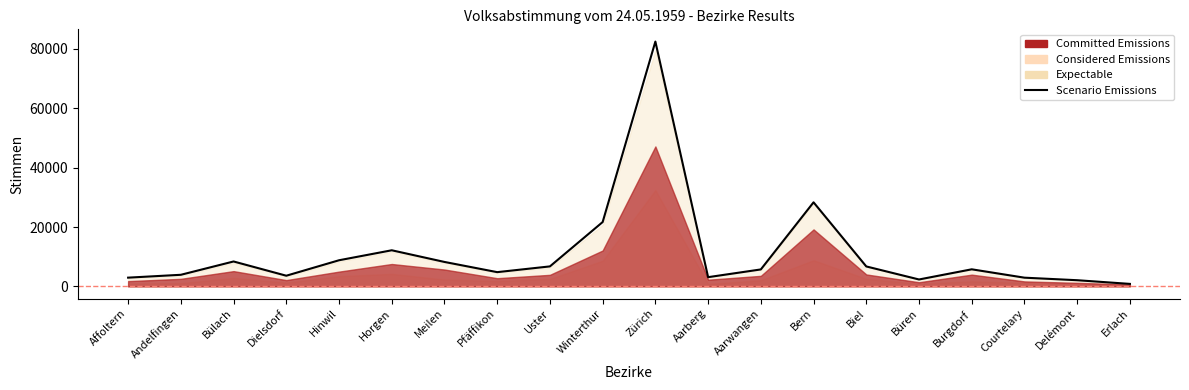

Is it true that the value at Erlach is 842?

True